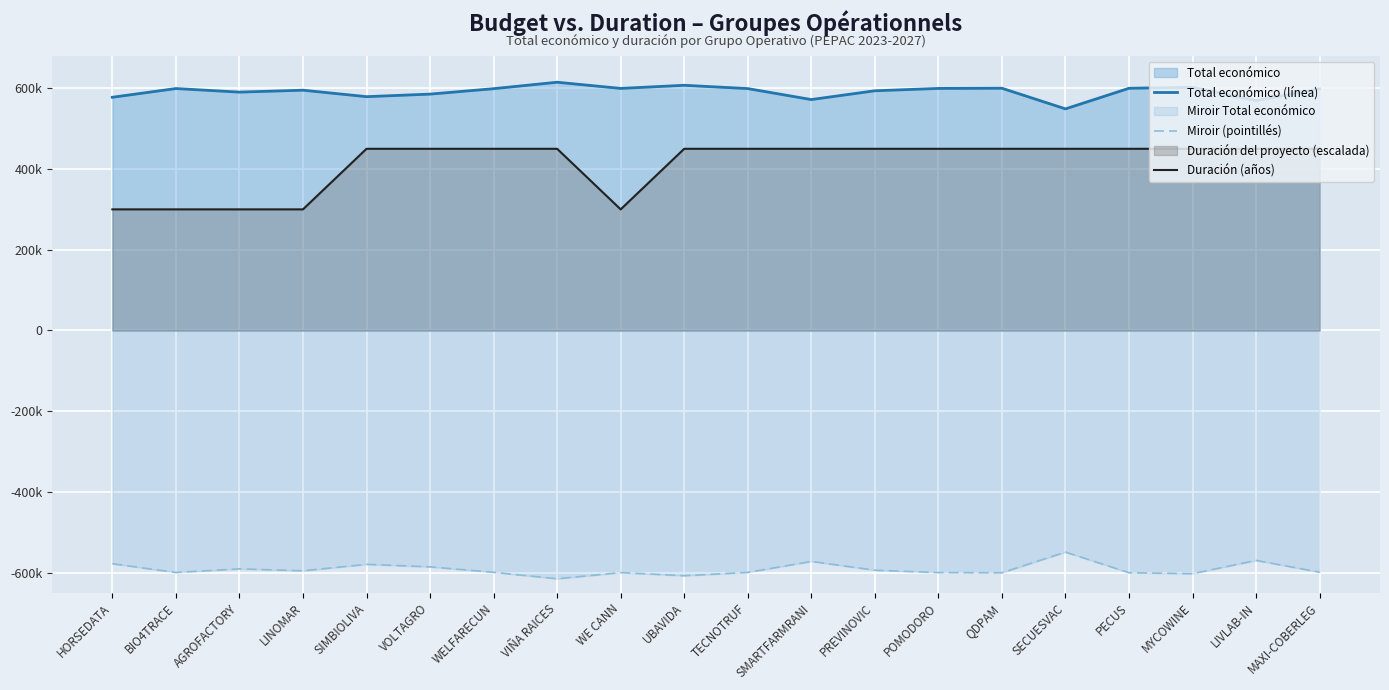

What position from the left is MAXI-COBERLEG?

20